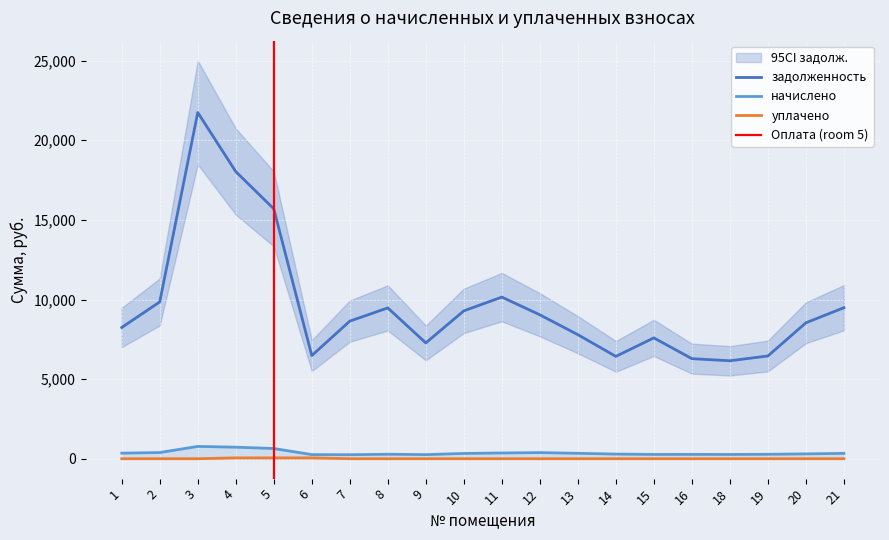

At which category does начислено reach its first local valley?

6